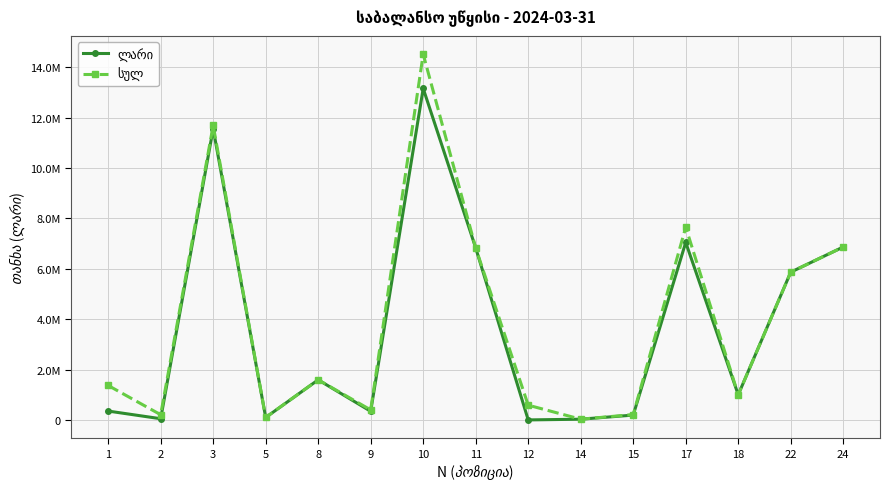

Is this an area chart (filled region under the line)?

No